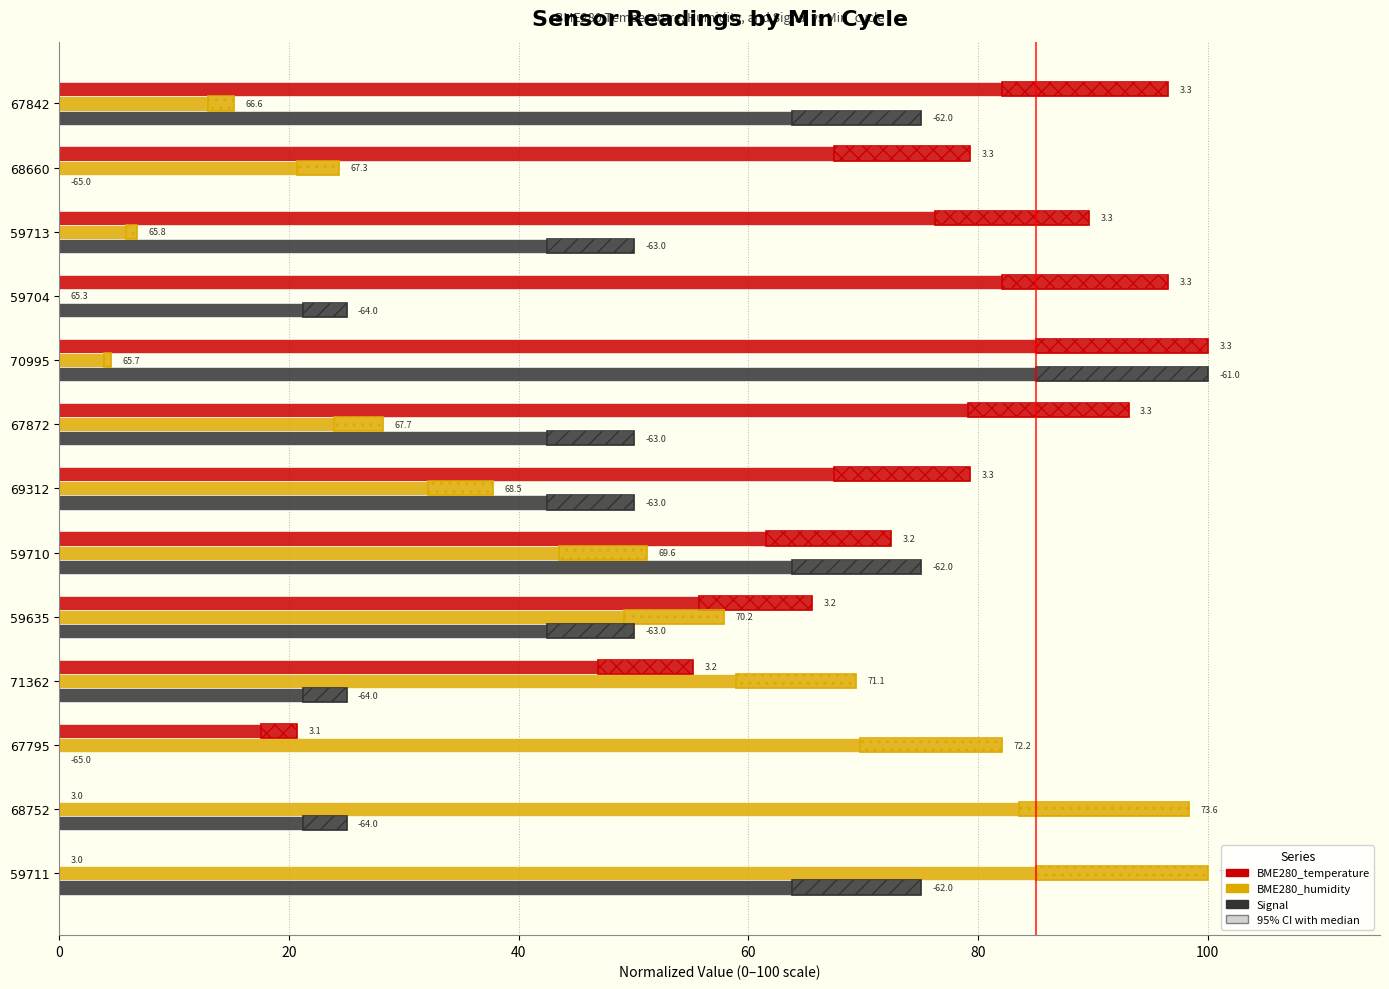

How many data points in BME280_humidity are above 37?

7